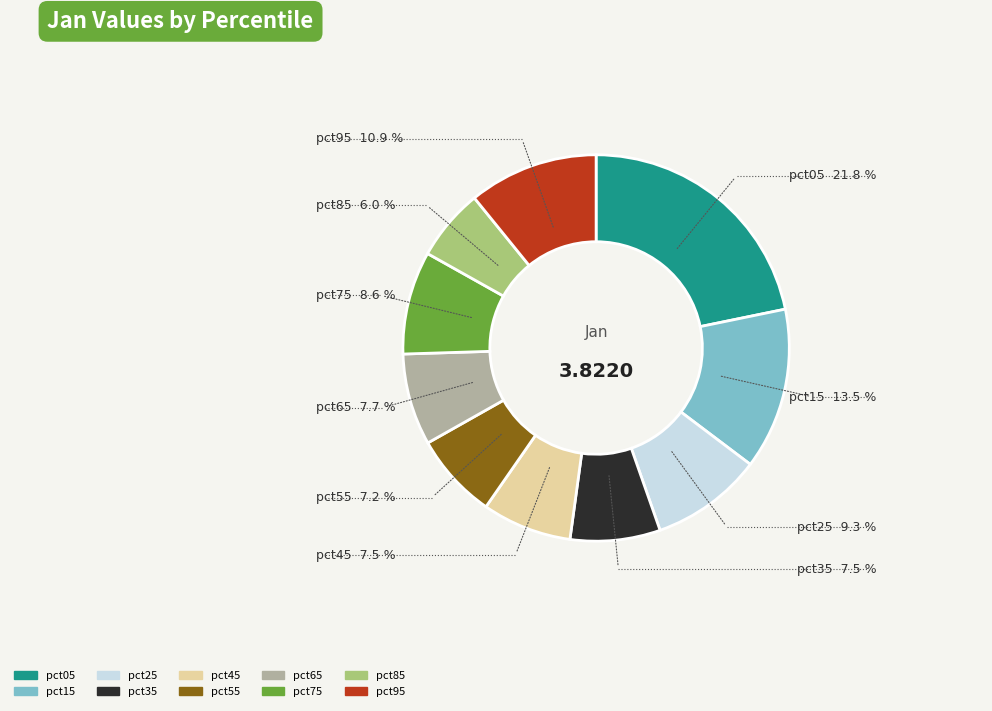

Count the number of slices in the pie.

10